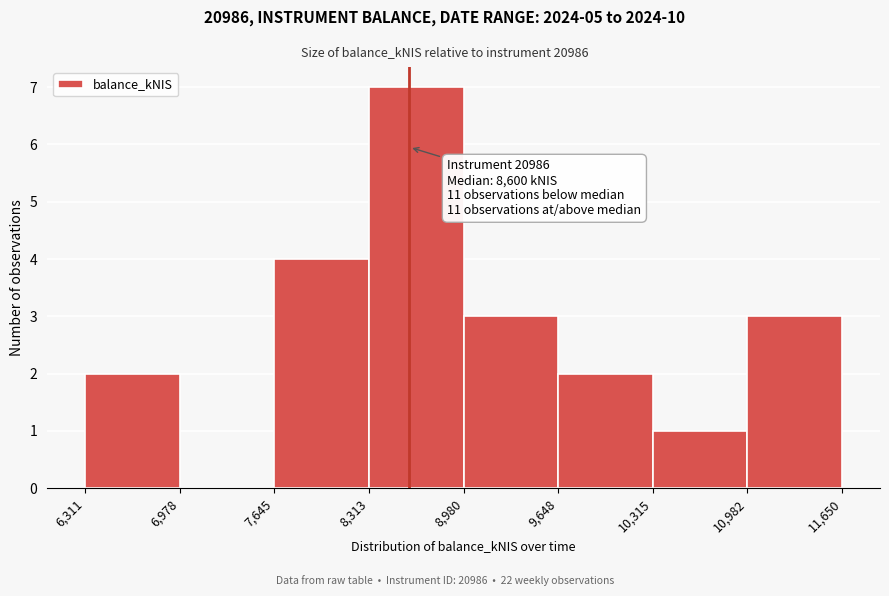

Over which range of the x-axis is the bar tallest?

8,313 to 8,980